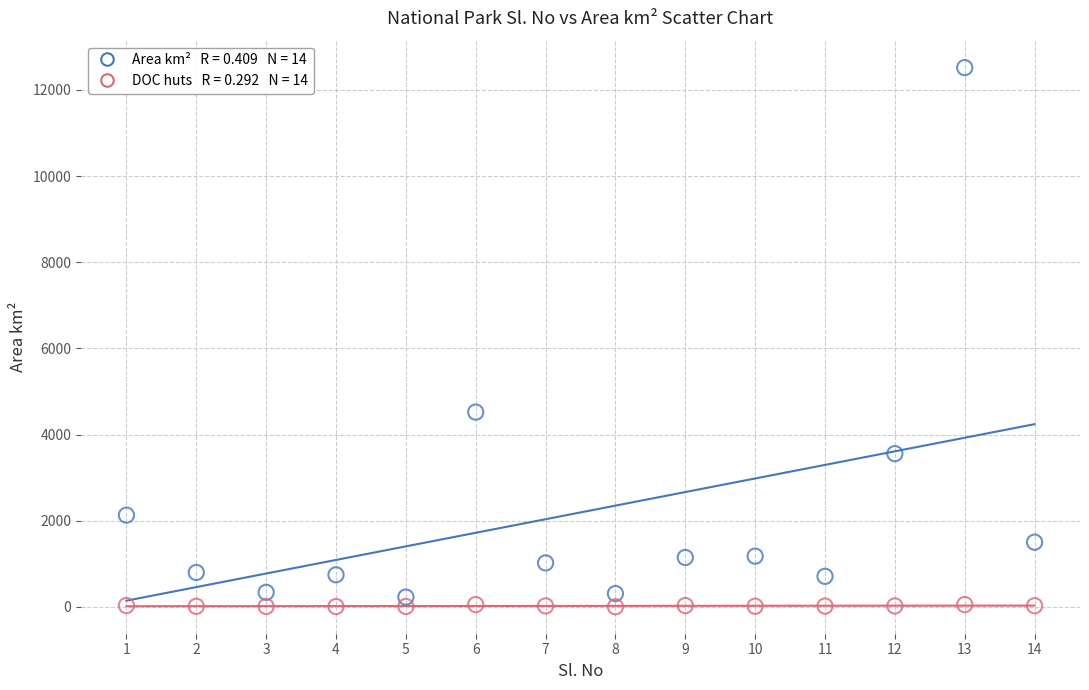

Across all series, what Y value is closest to 6259?

4520